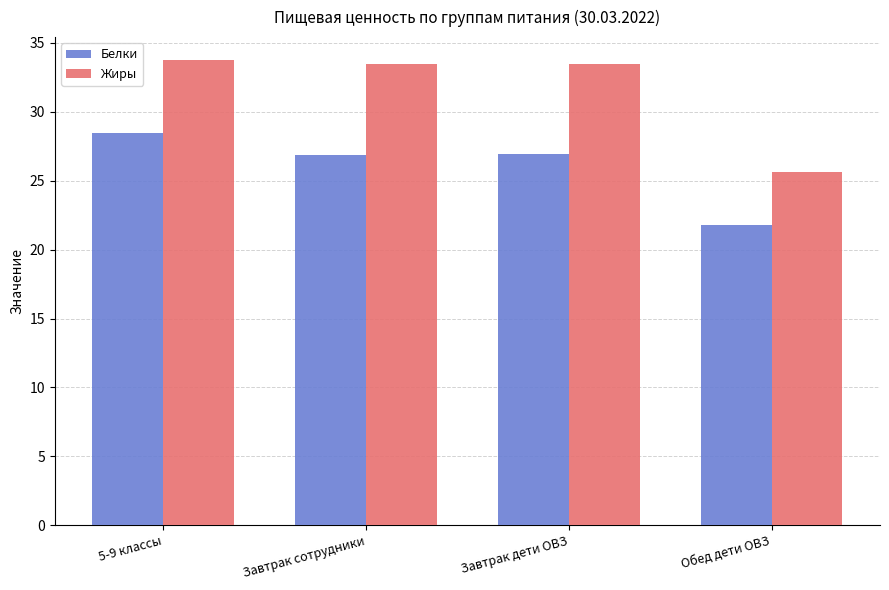

The Жиры series shows 33.5 at Завтрак дети ОВЗ. True or false?

True